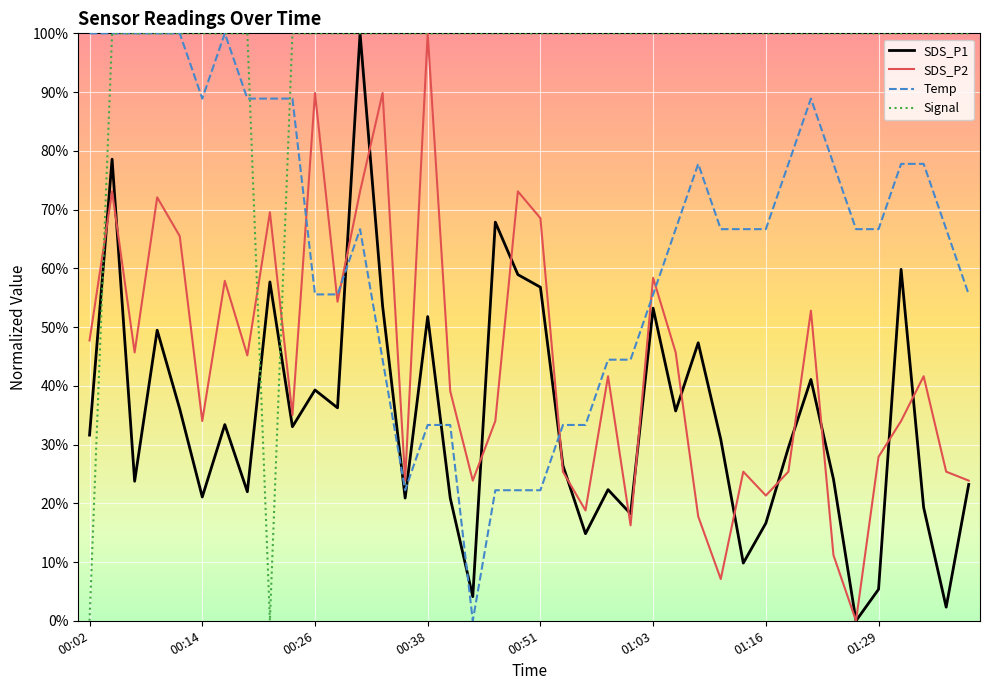

What is the maximum value for SDS_P2?

100.0